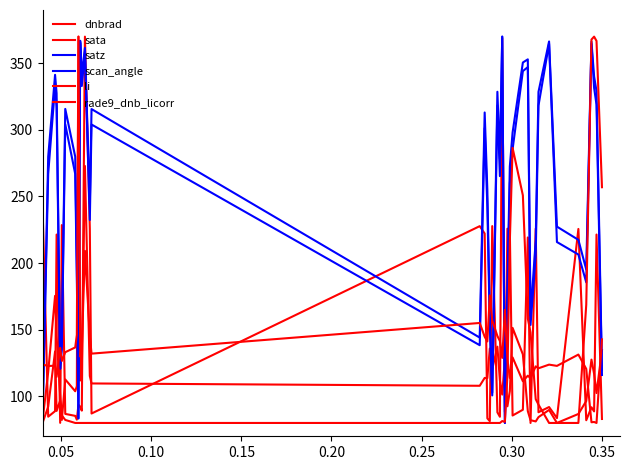

Does the chart display data point markers on the line(s)?

No